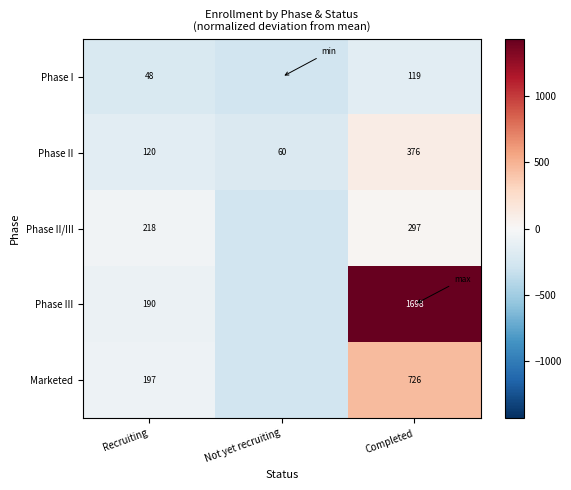

At which label is Phase II closest to 218?

Recruiting